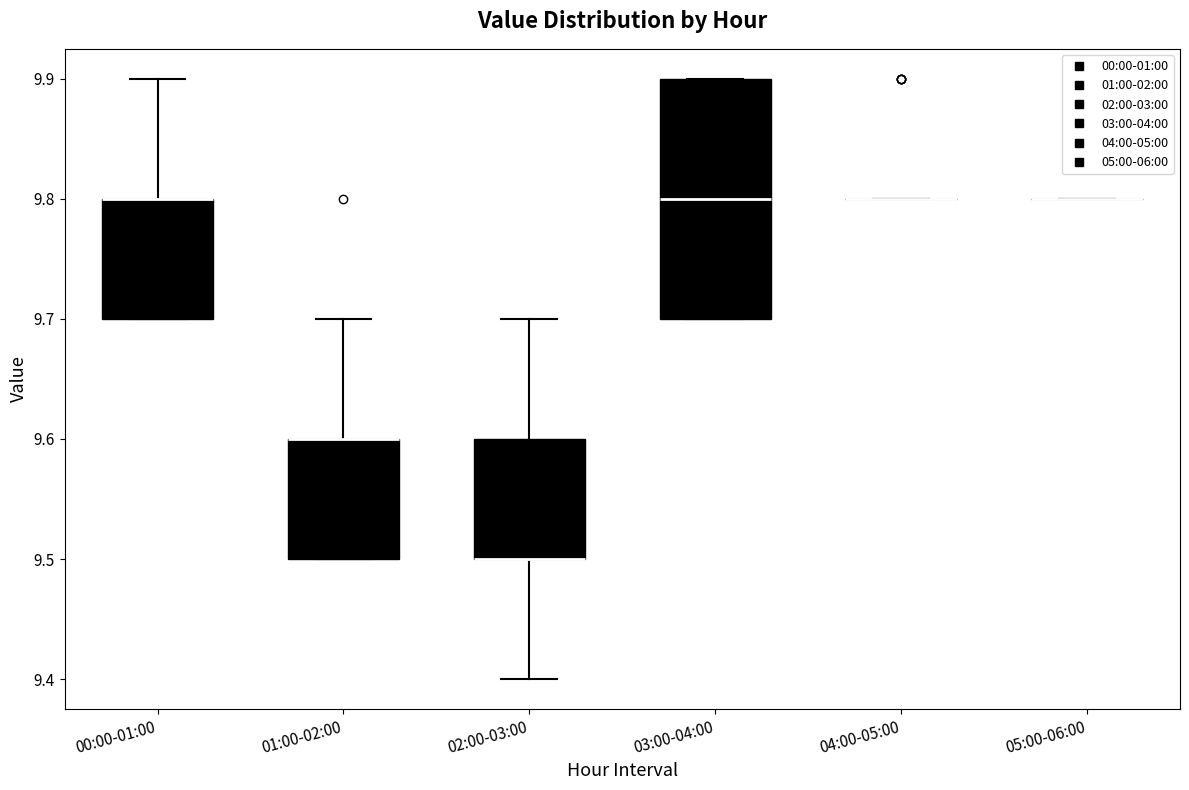

Reading left to right, read every box against the y-axis: the position of its median line, the range the box covers, and the ends of its whiskers. The values are not printed on the chart, so give them approximately, as read against the axis.

00:00-01:00: median 9.8 (drawn on the box's upper edge), box 9.7 to 9.8, whiskers 9.7 to 9.9
01:00-02:00: median 9.6 (drawn on the box's upper edge), box 9.5 to 9.6, whiskers 9.5 to 9.7
02:00-03:00: median 9.5 (drawn on the box's lower edge), box 9.5 to 9.6, whiskers 9.4 to 9.7
03:00-04:00: median 9.8, box 9.7 to 9.9, whiskers 9.7 to 9.9
04:00-05:00: box collapsed to a line at 9.8, whiskers 9.8 to 9.8
05:00-06:00: box collapsed to a line at 9.8, whiskers 9.8 to 9.8